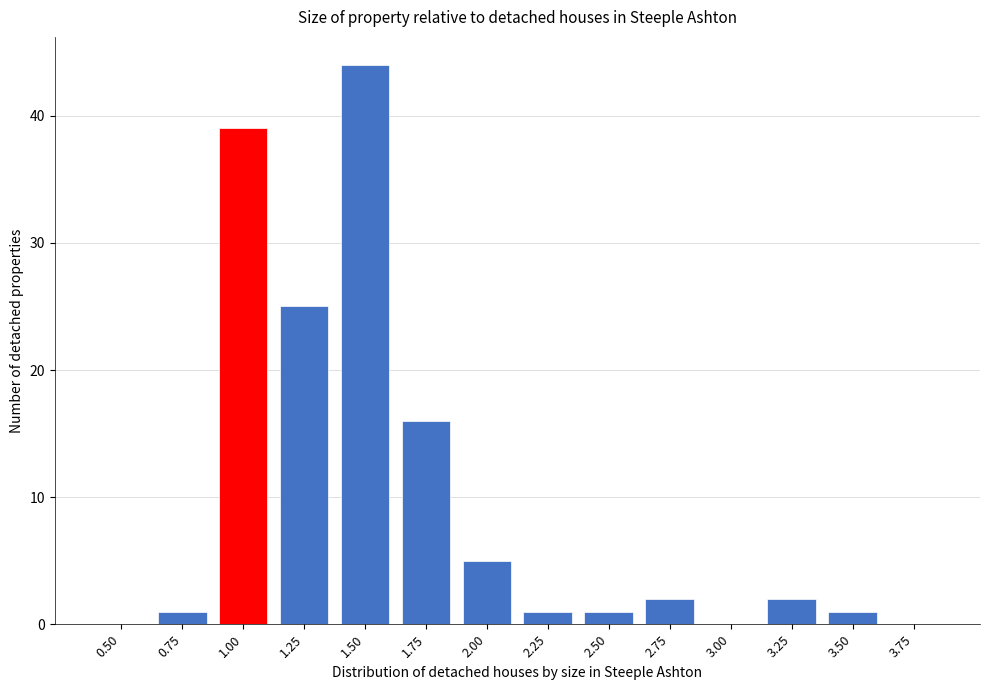

Reading left to right, transcribe all the data shown in this chart.

0.50=0	0.75=1	1.00=39	1.25=25	1.50=44	1.75=16	2.00=5	2.25=1	2.50=1	2.75=2	3.00=0	3.25=2	3.50=1	3.75=0